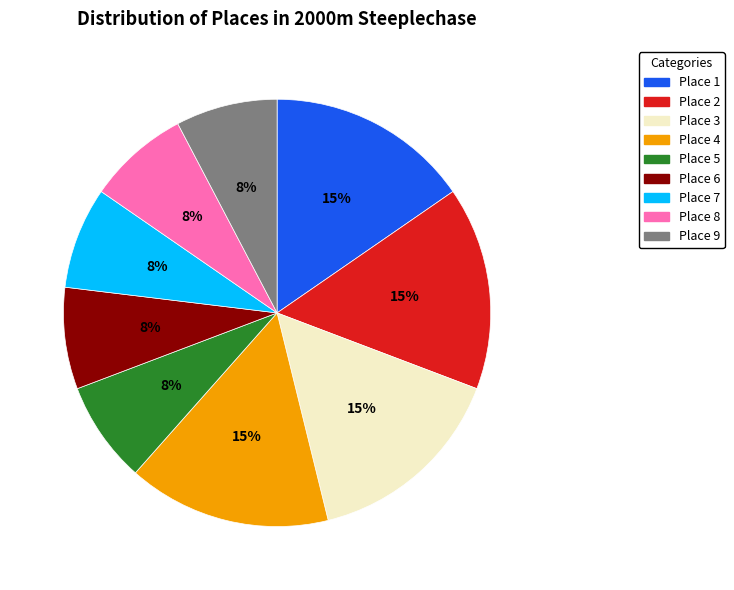

To the nearest percent, what percentage of the pie is Place 2?

15%